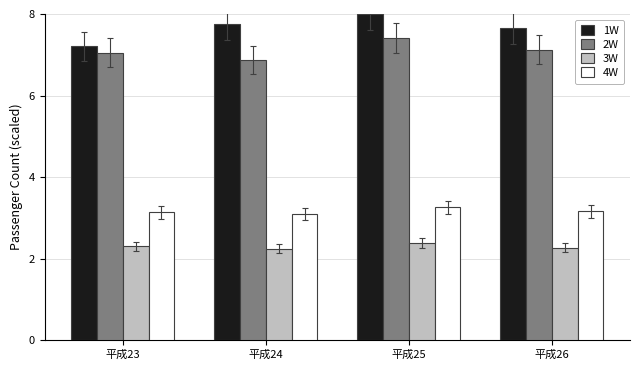

Are the bars horizontal?

No